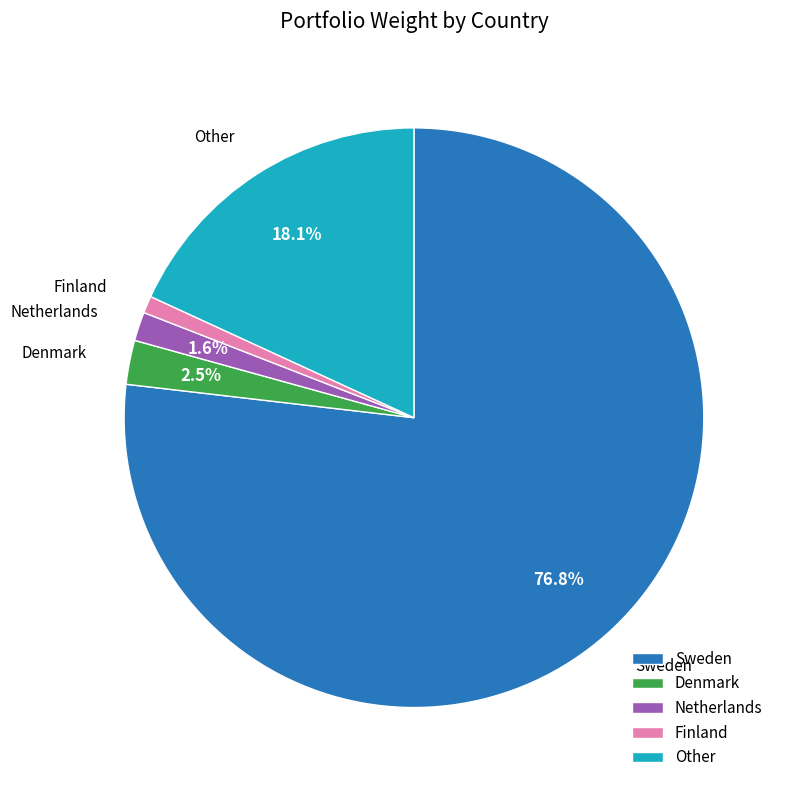

To the nearest percent, what is the combined percentage of Sweden and Denmark?

79%